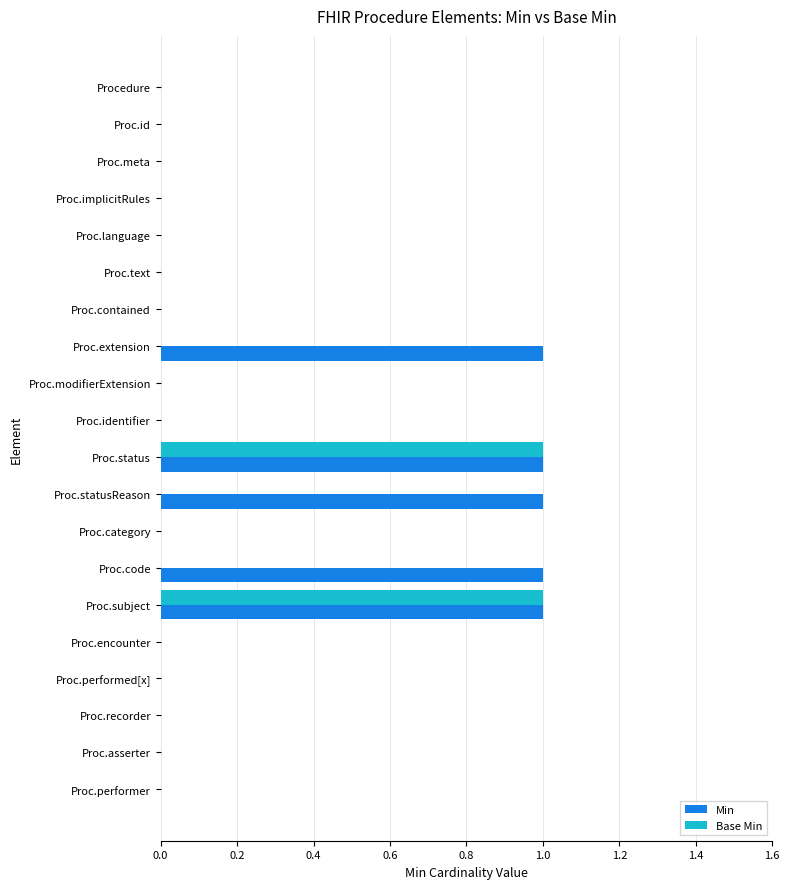

Between Proc.language and Proc.statusReason, which series saw the biggest shift?

Min